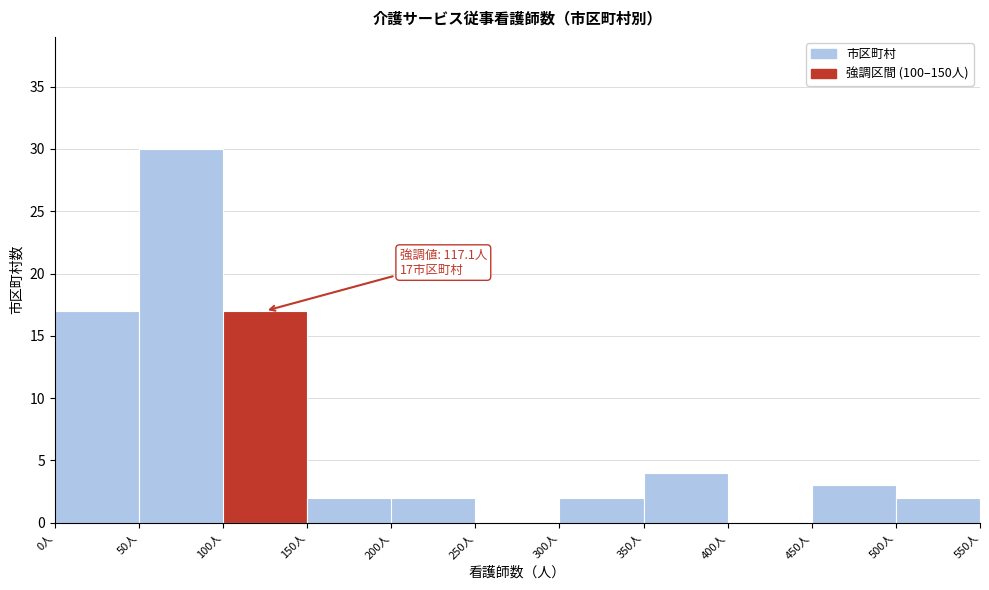

Which range on the x-axis has the tallest bar?

50 to 100